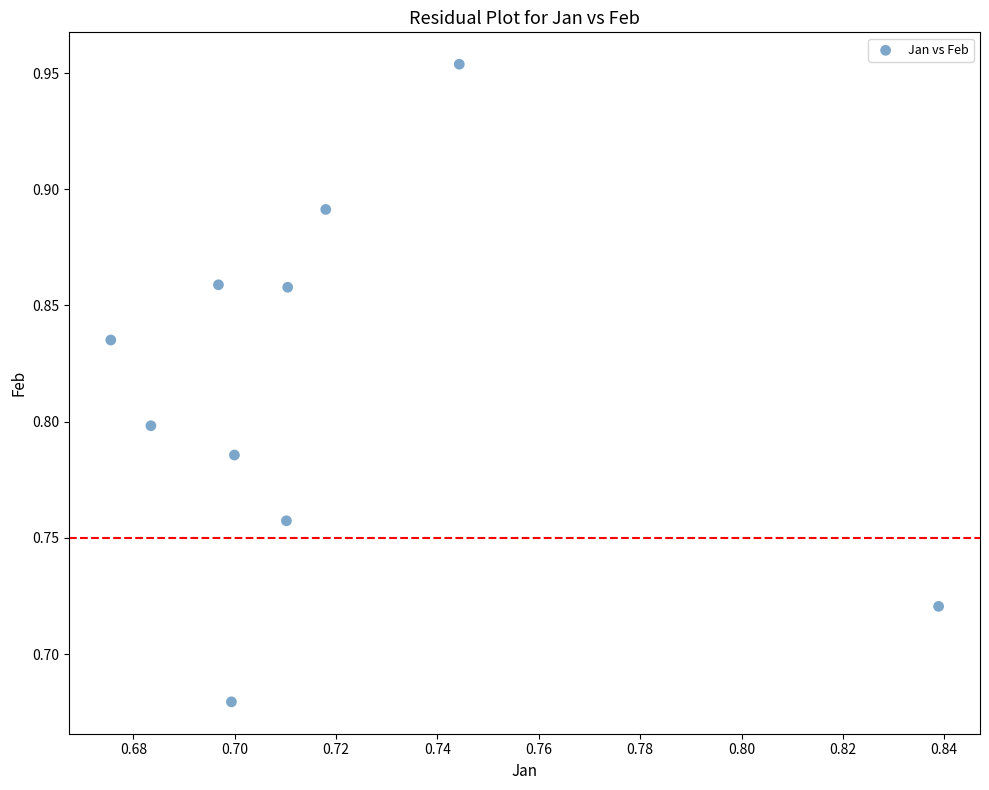

What is the range of Y values (max minus min)?

0.3